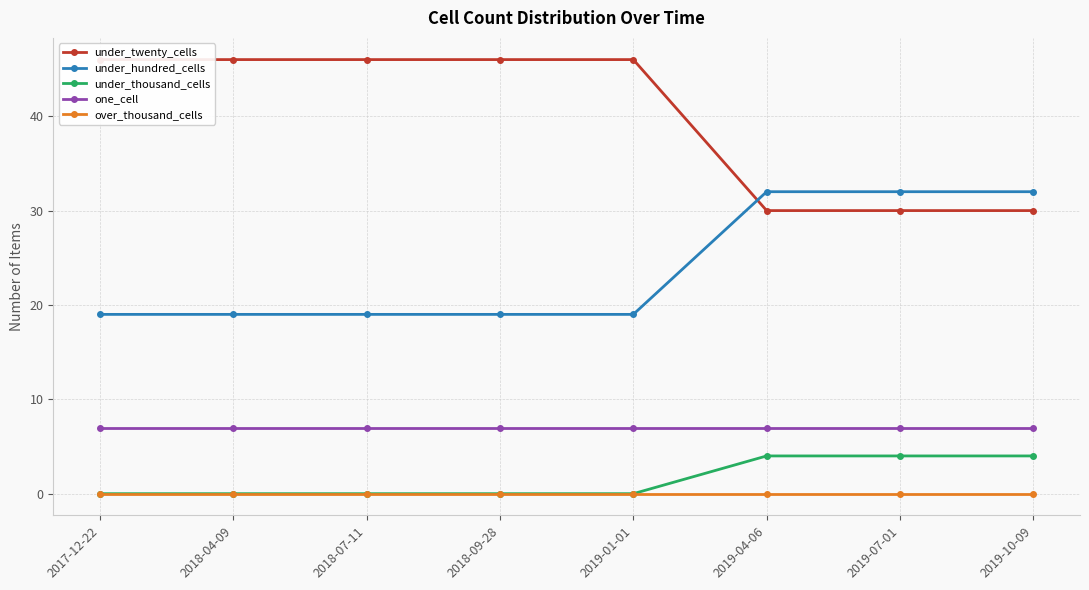

The under_twenty_cells series shows 49 at 2019-10-09. True or false?

False